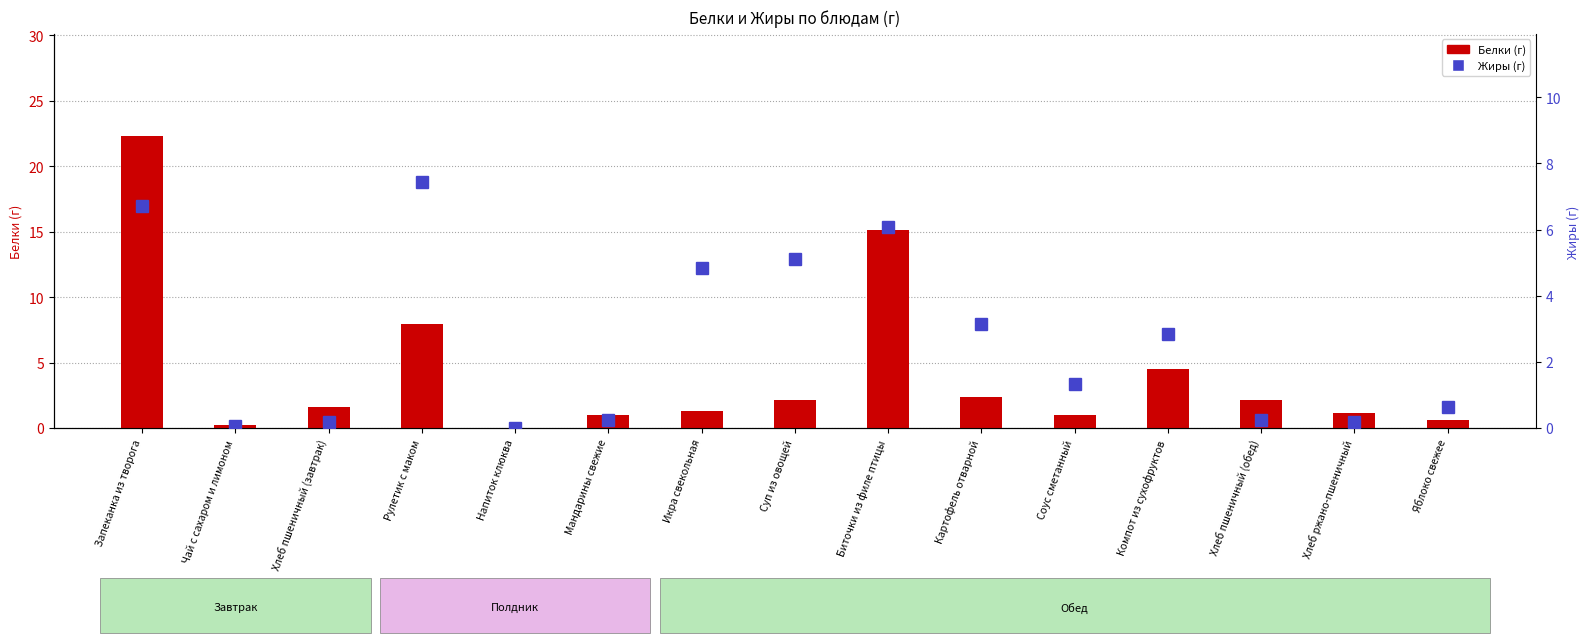

Where is Жиры nearest to the value 3?

Картофель отварной